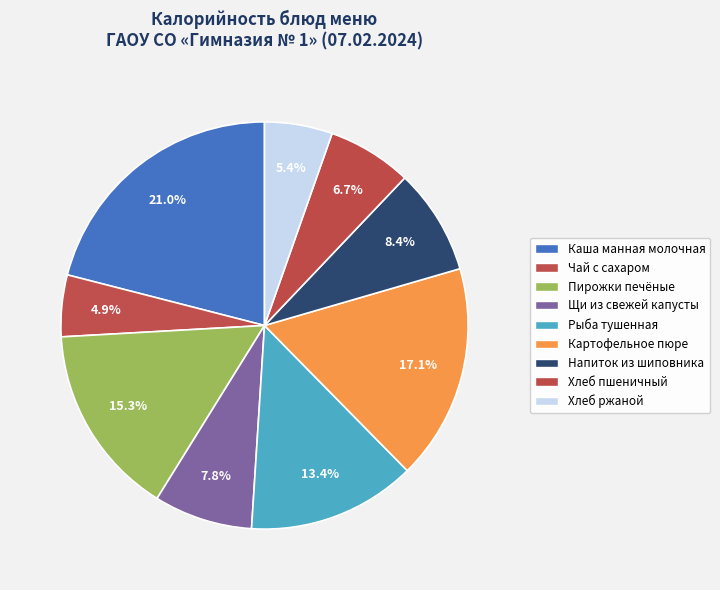

How many slices are in this pie chart?

9